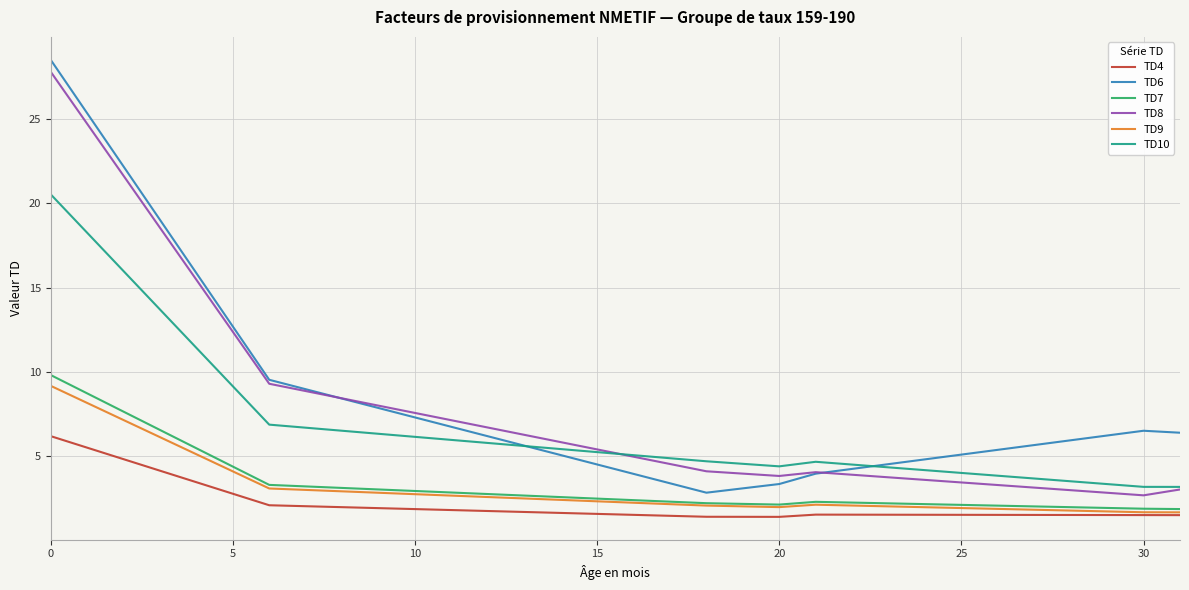

In TD6, how many points are higher than both neighbors (excluding endpoints)?

1